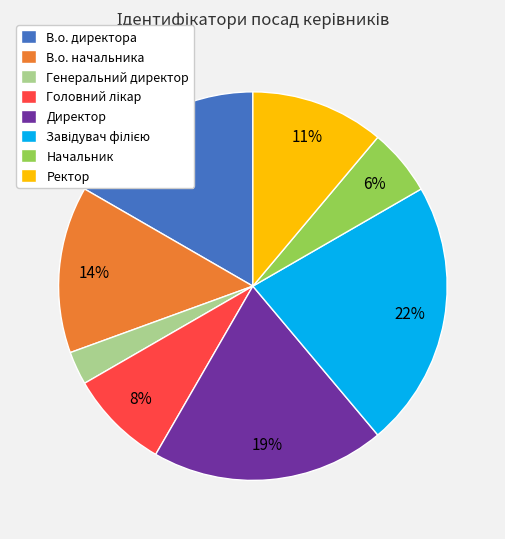

True or false: Начальник accounts for 6% of the total.

True